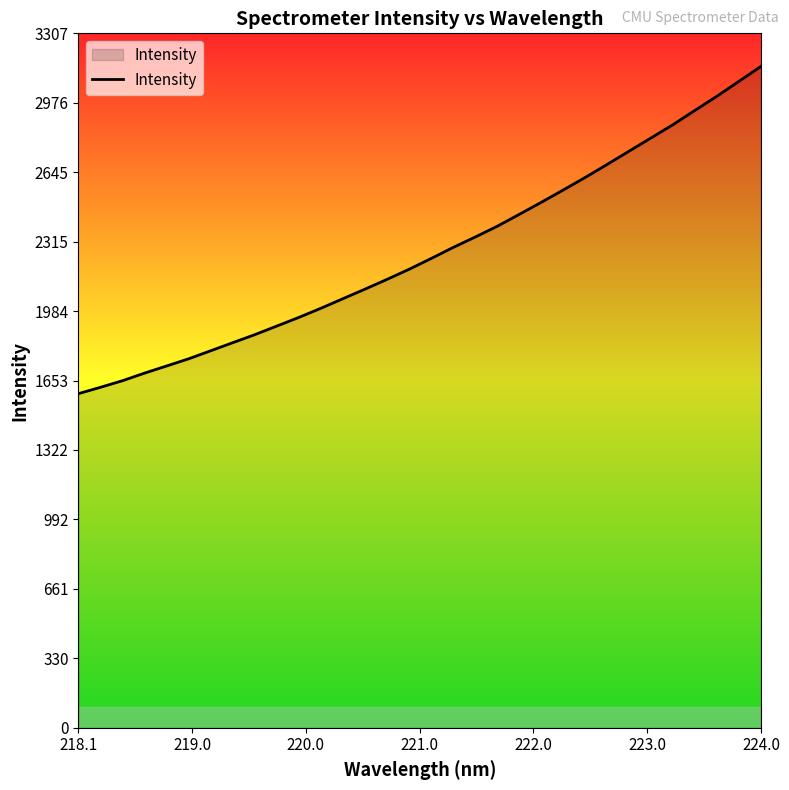

True or false: there are more than 0 points higher than both neighbors.

False